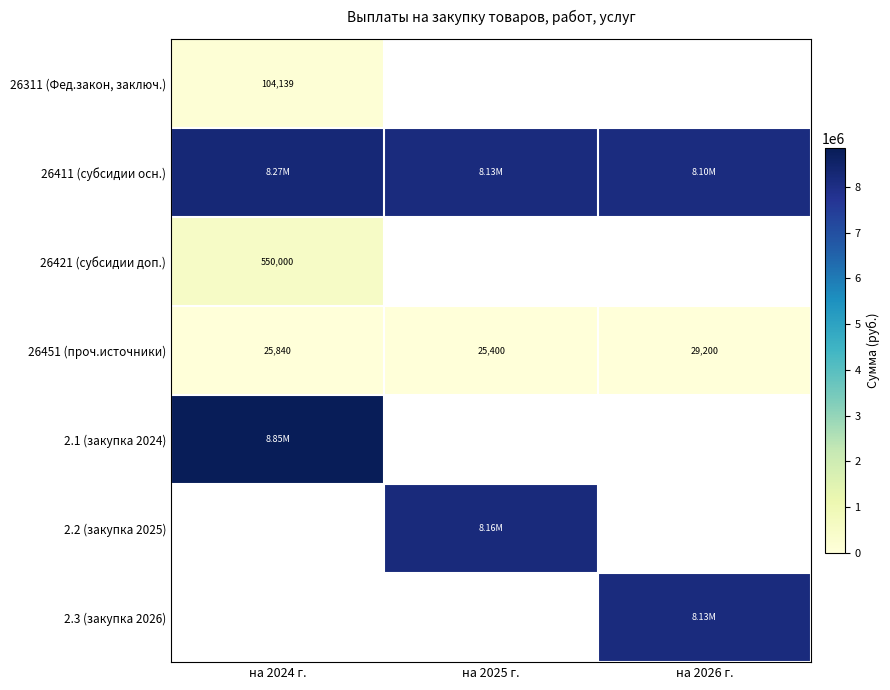

At how many categories does at least one series exceed 7830393?

3